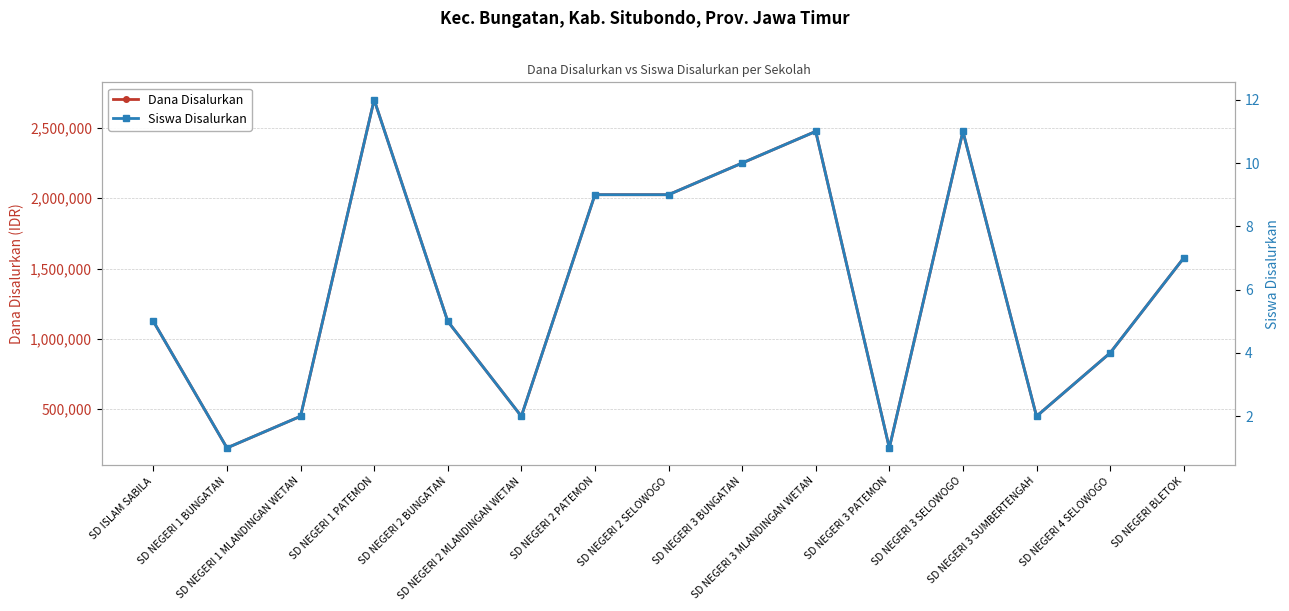

How many interior local peaks does the Dana Disalurkan series have?

3